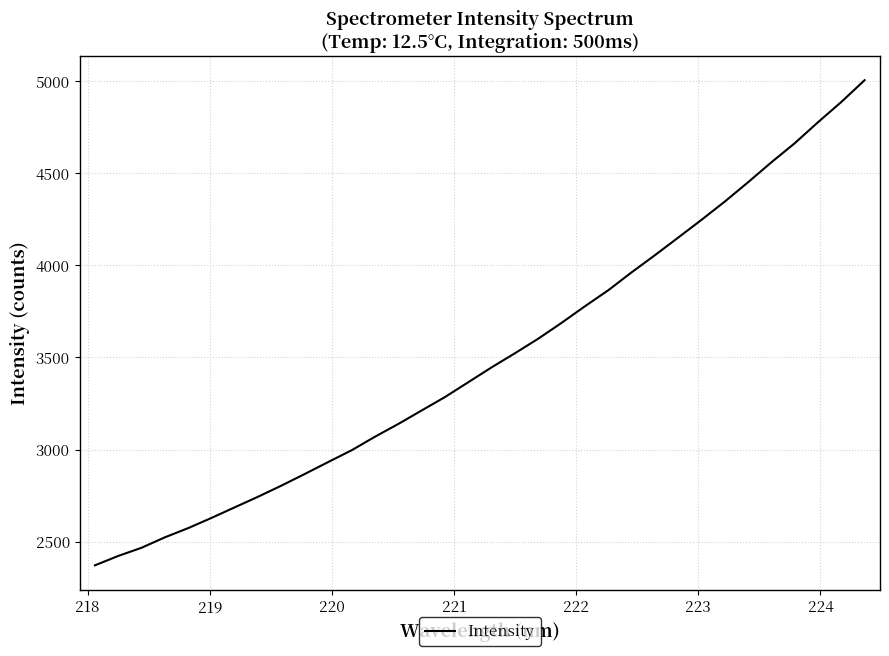

What is the difference between the maximum and minimum values?

2634.7